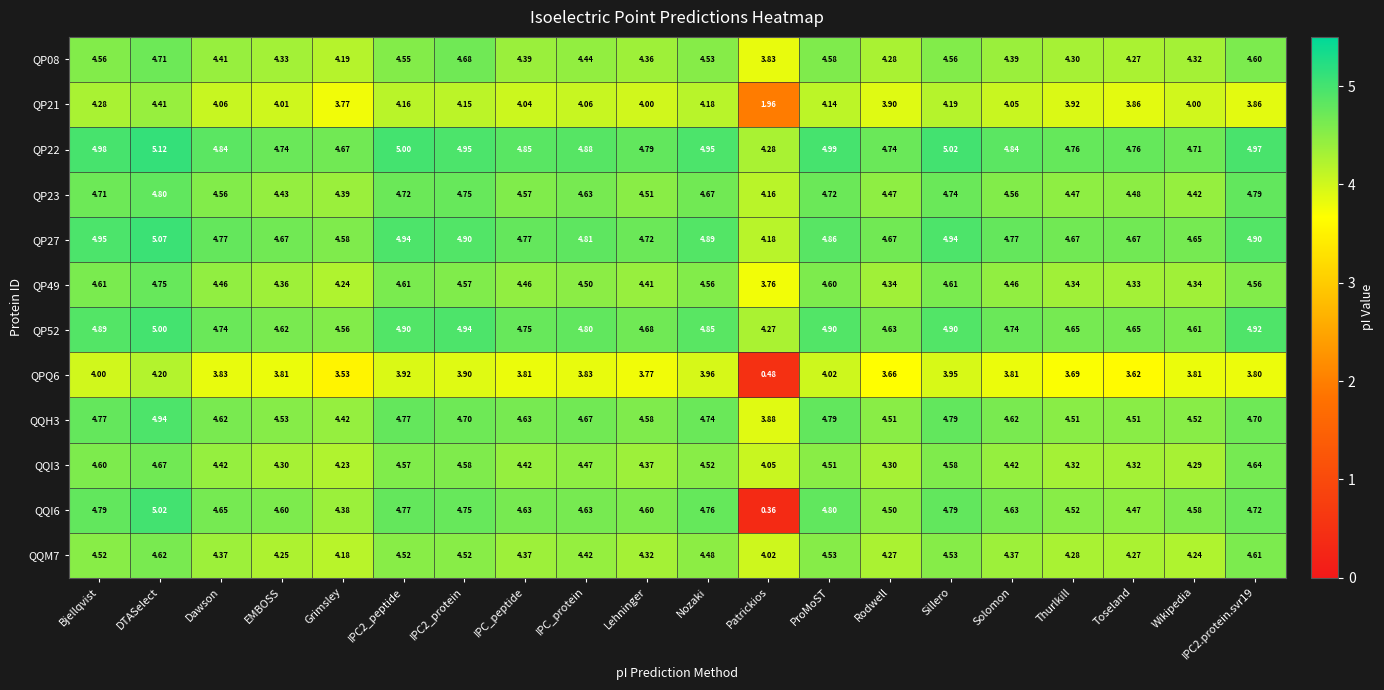

At which label does QP21 first exceed 4?

Bjellqvist